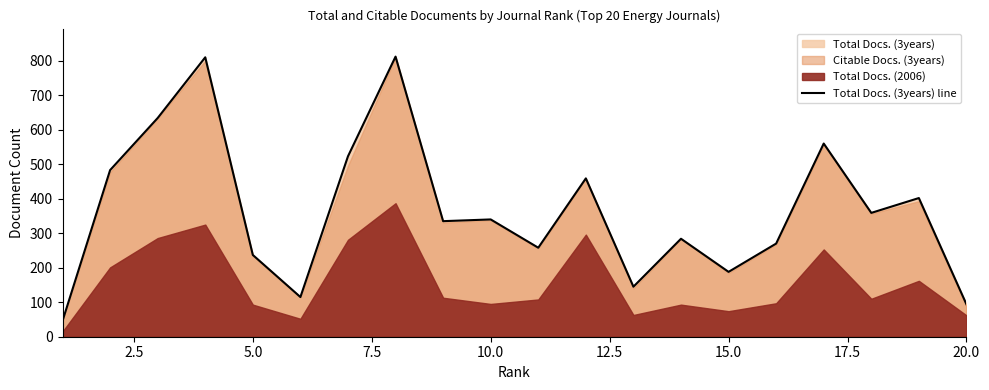

What is the maximum value for Total Docs. (3years) line?

812